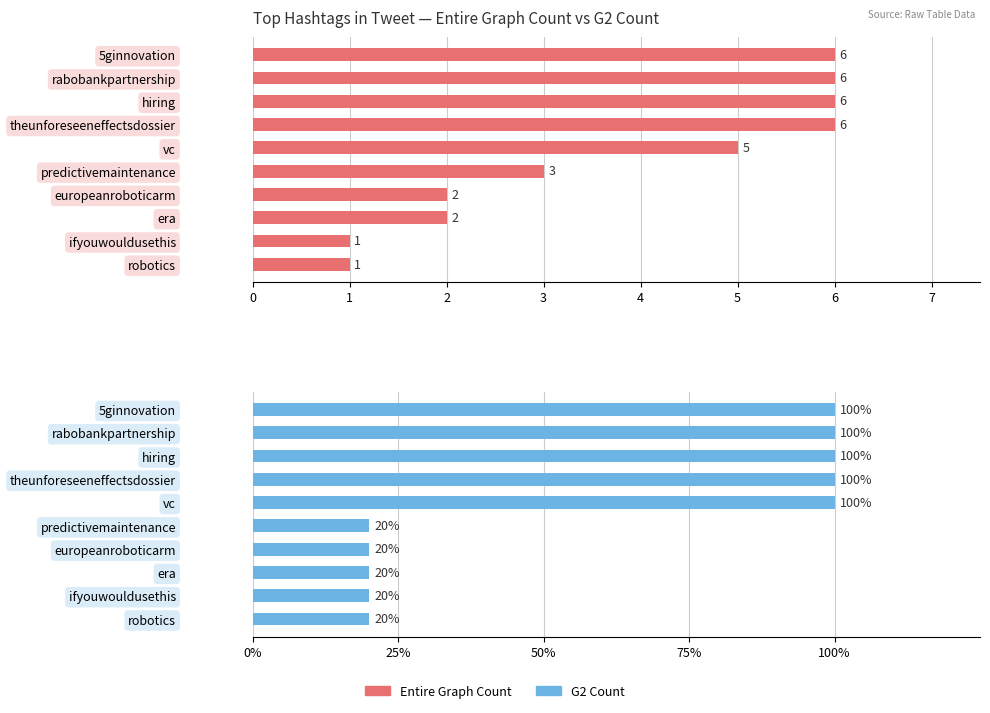

How many series are shown in this chart?

2